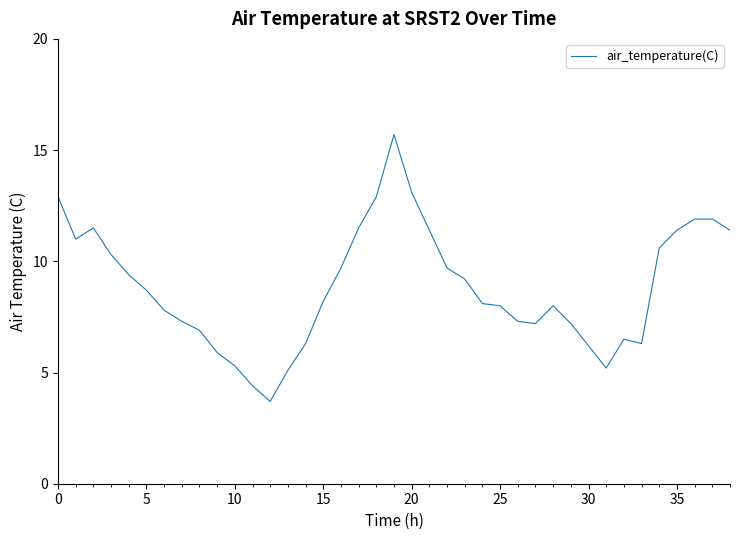

What is the difference between the maximum and minimum values?

12.0